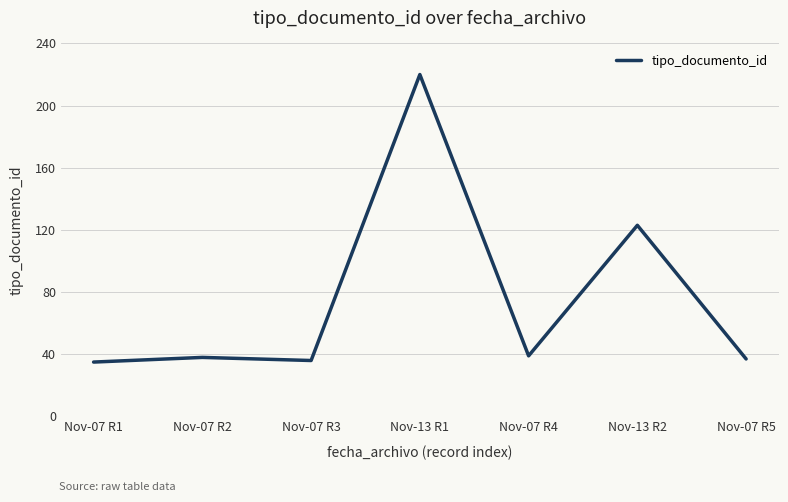

What position from the left is Nov-13 R2?

6